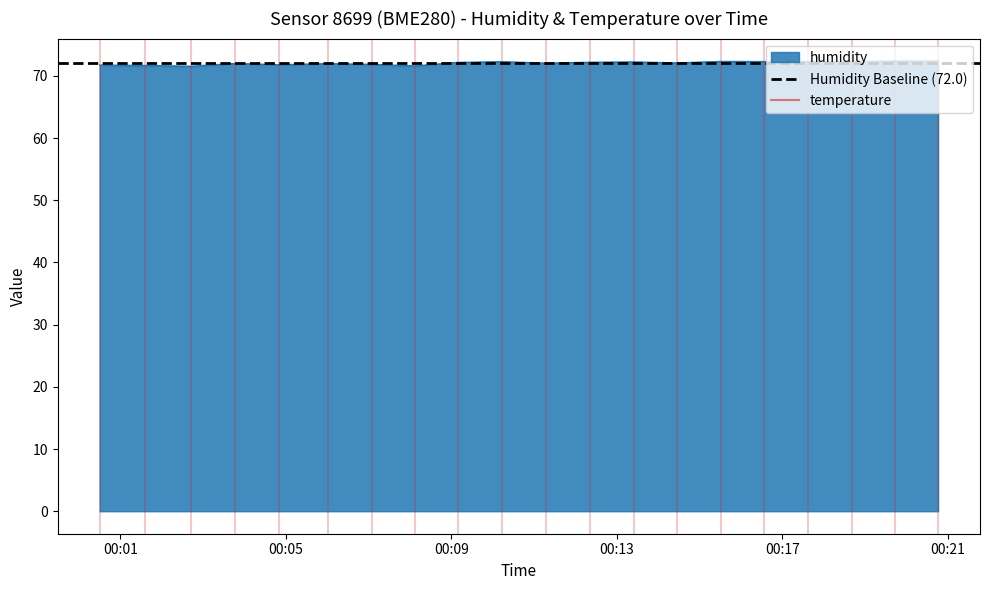

List the series in order of their peak value, lowest first.

temperature, Humidity Baseline (72.0)